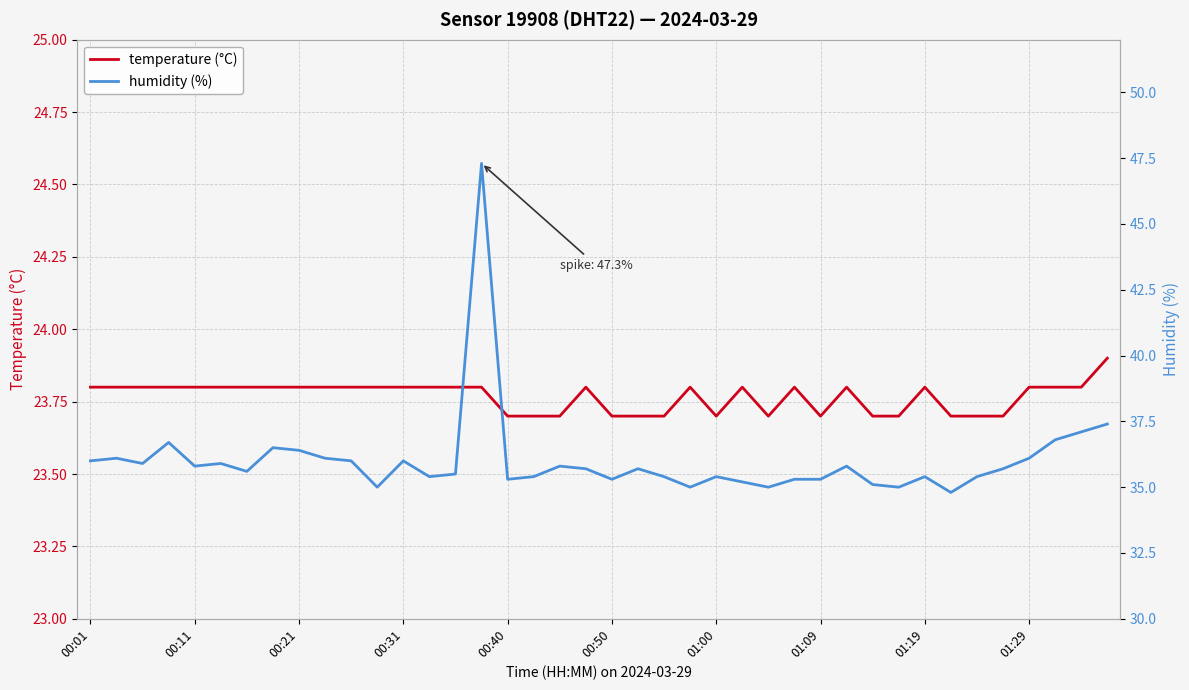

Rank the series by their average value, from highest to lowest.

humidity (%), temperature (°C)